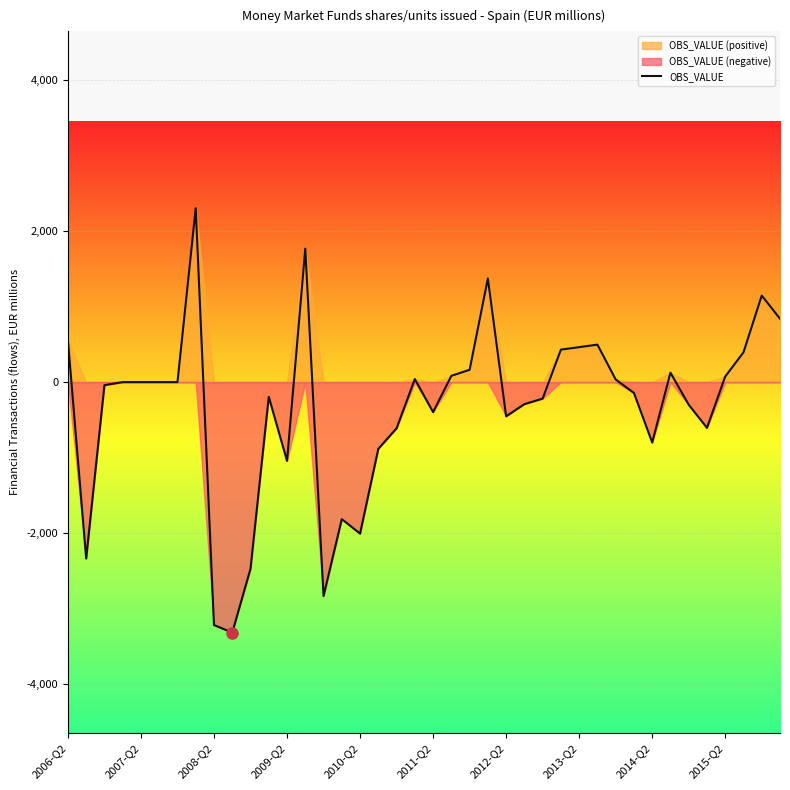

Reading right to left, what are all the values shown in this chart?

839	1146	394	74	-606	-300	125	-801	-144	35	496	463	430	-219	-292	-453	1372	163	83	-398	40	-612	-884	-2007	-1815	-2834	1767	-1044	-195	-2473	-3318	-3218	2303	0	0	0	0	-41	-2337	554